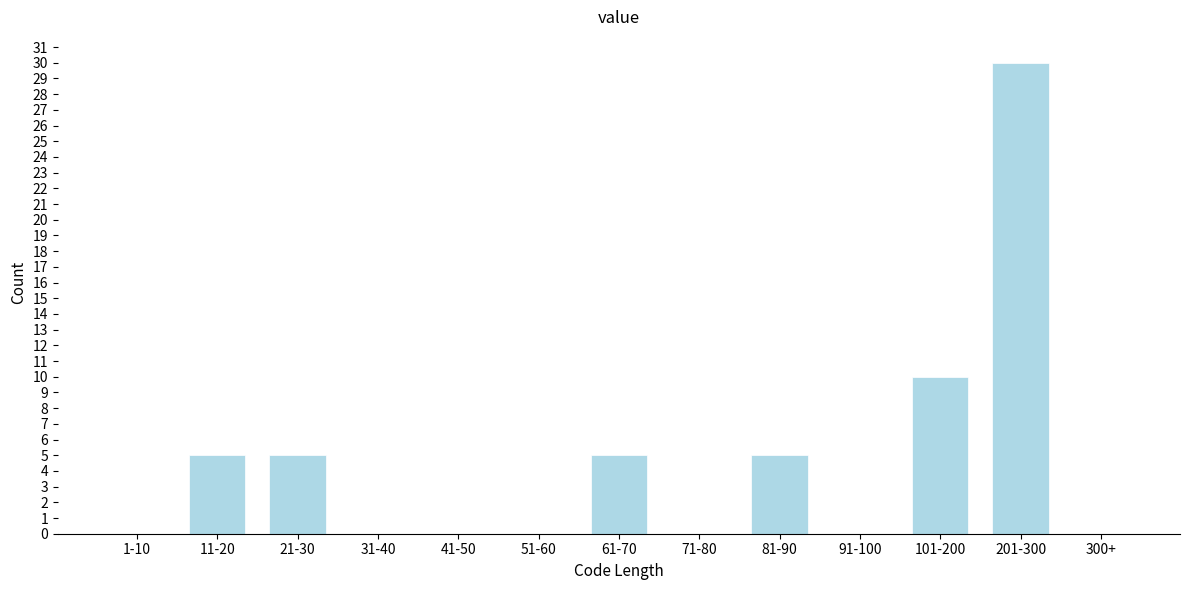

Reading right to left, extract all data points from this chart.

300+=0	201-300=30	101-200=10	91-100=0	81-90=5	71-80=0	61-70=5	51-60=0	41-50=0	31-40=0	21-30=5	11-20=5	1-10=0